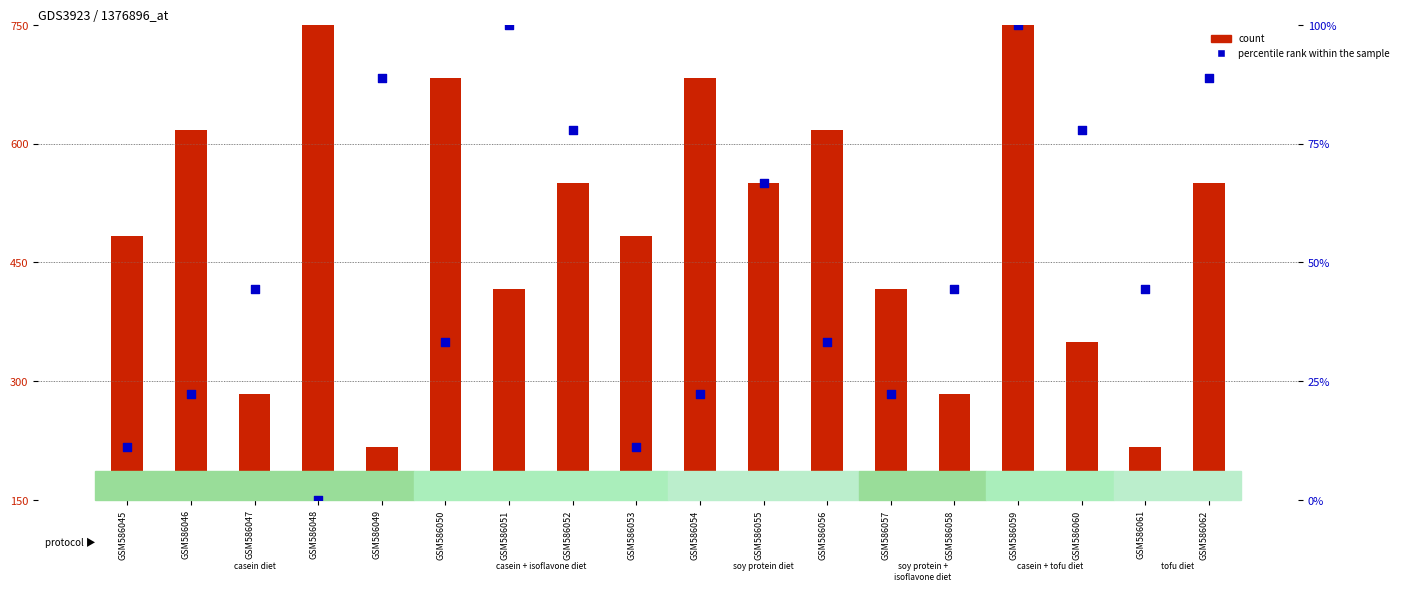

At how many categories does at least one series exceed 697?

2